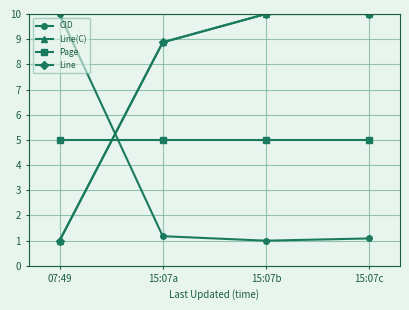

What is the difference between the maximum and minimum values in the Line(C) series?

9.0